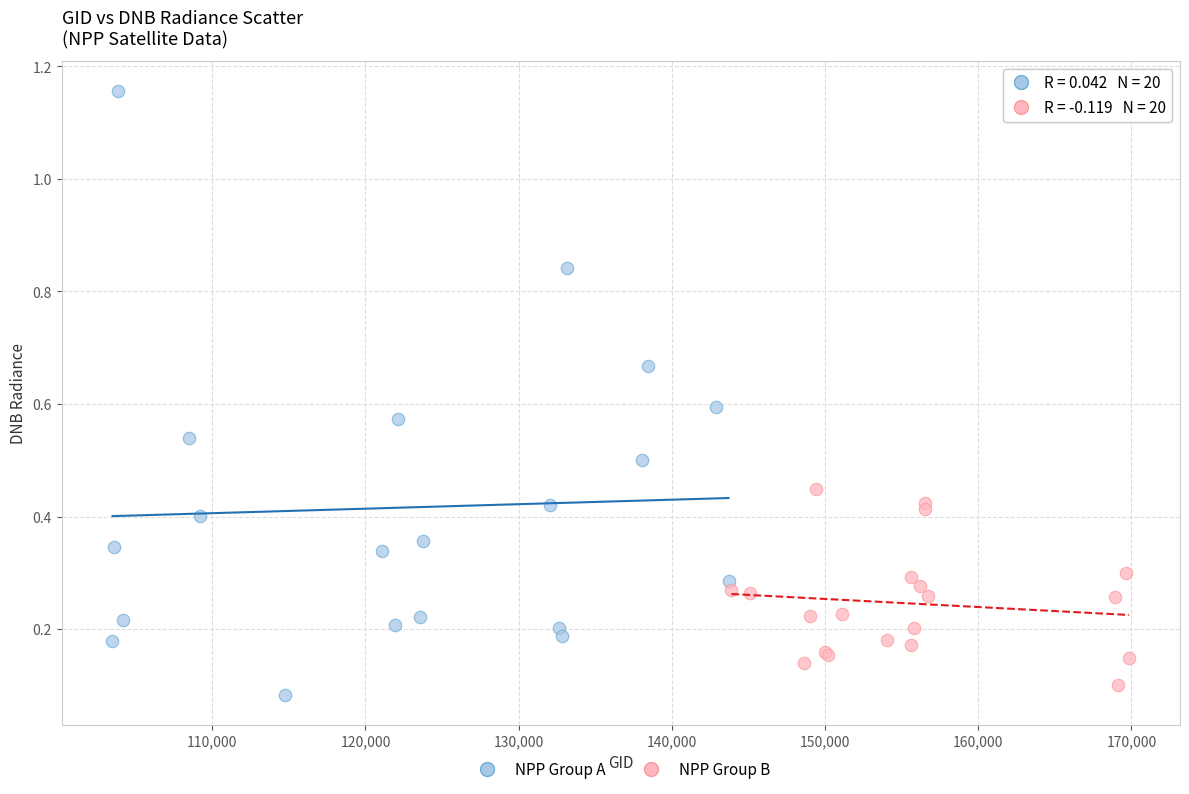

Which series has the widest spread of Y values?

NPP Group A